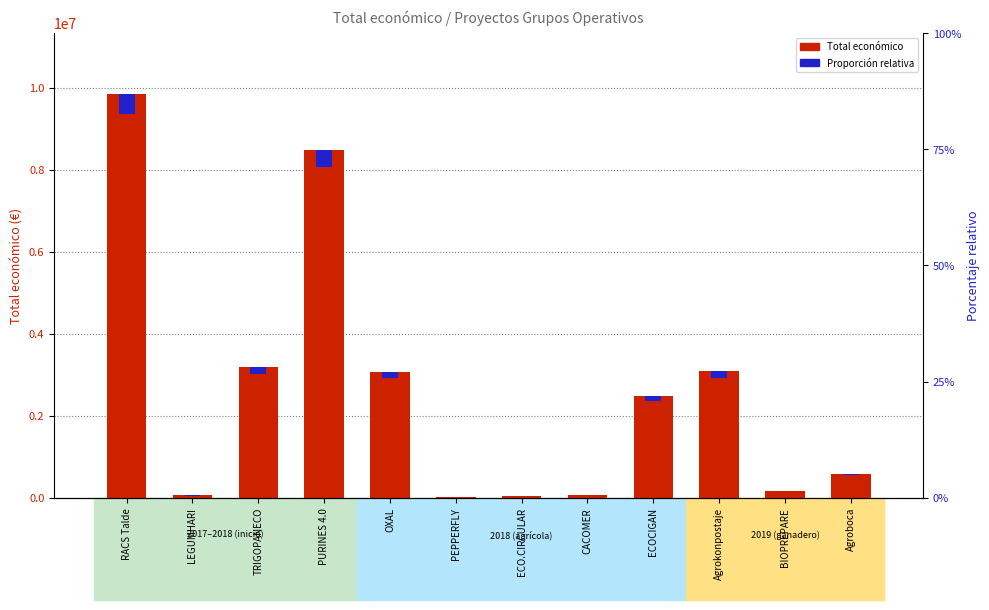

The Total económico series shows 277104.5 at BIOPREPARE. True or false?

False